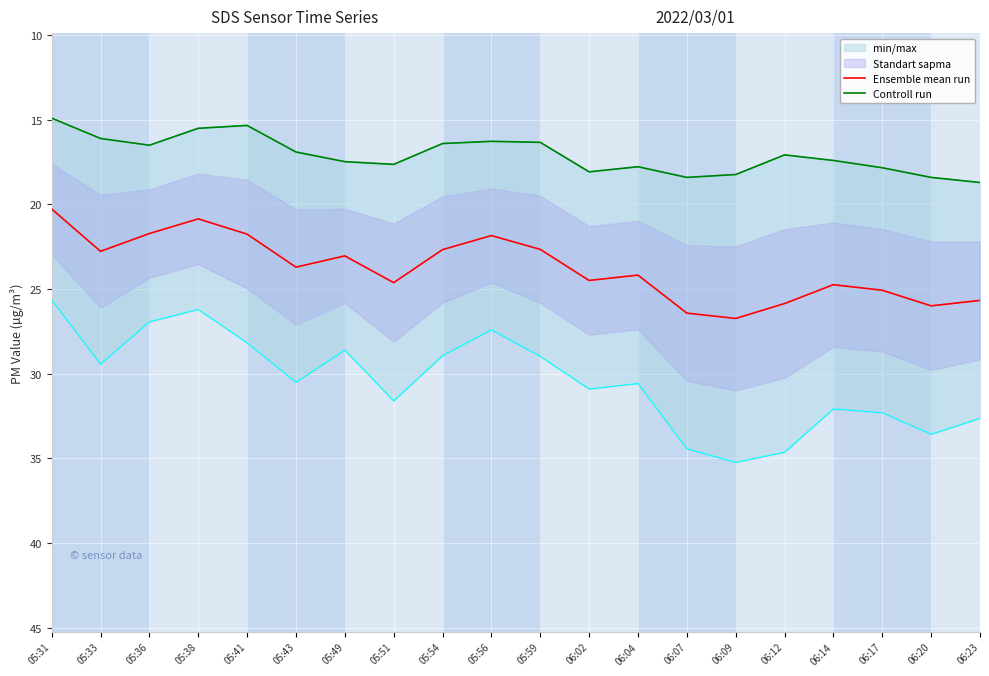

What is the label of the 6th point from the right?

06:09